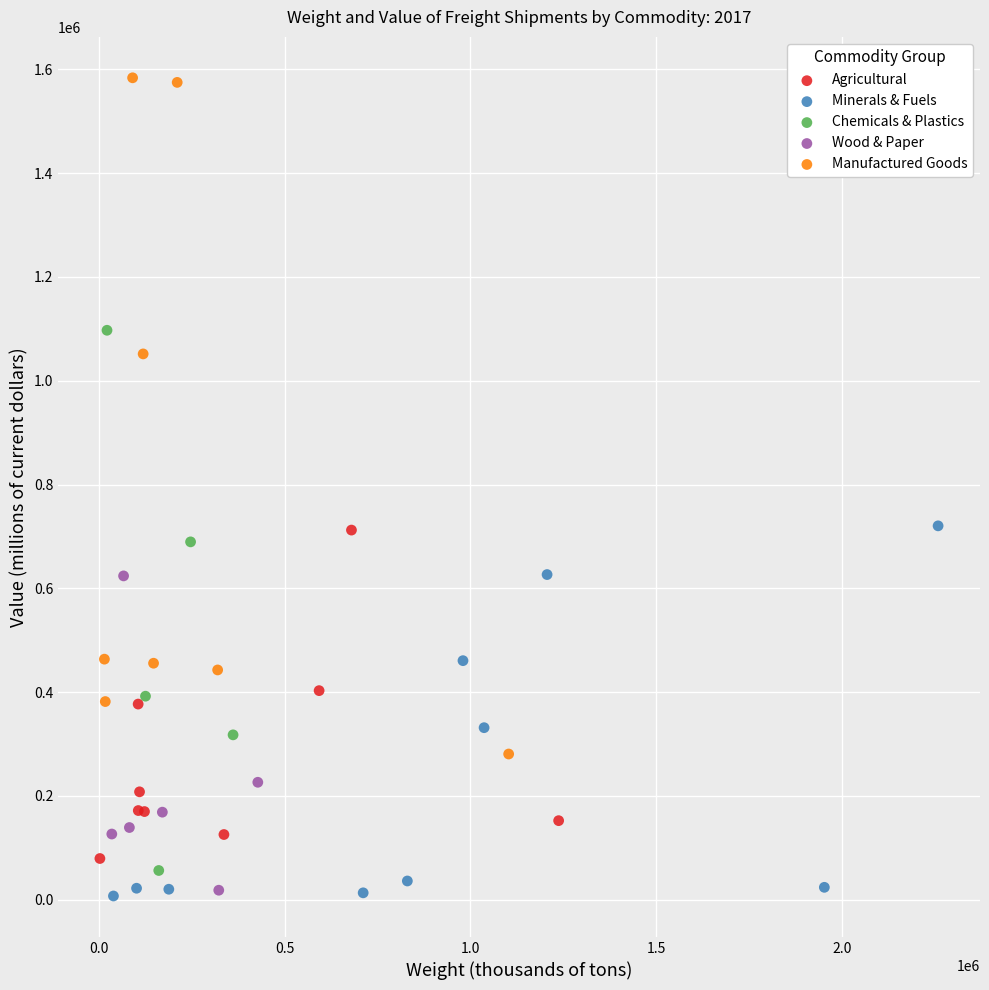

Which series contains the highest Y value?

Manufactured Goods